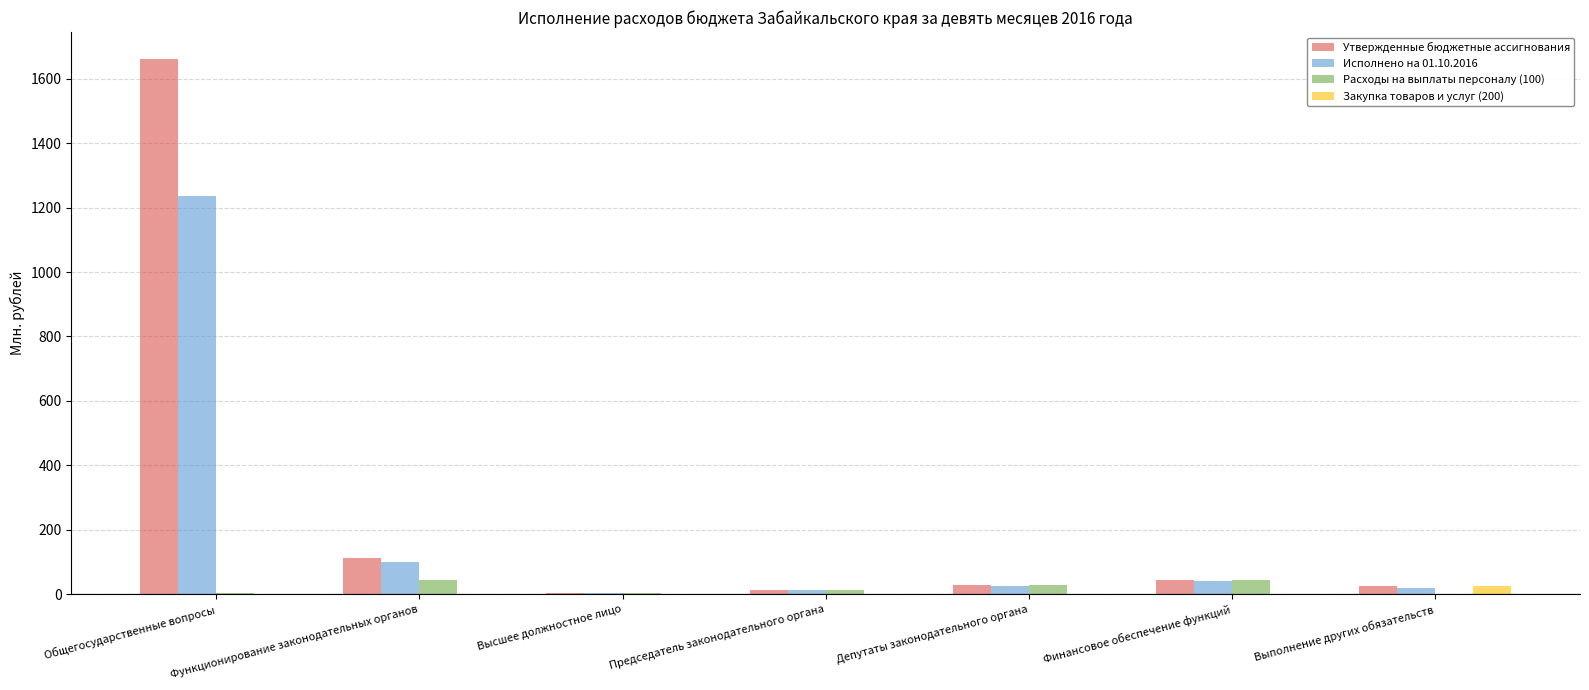

What is the average value of the Утвержденные бюджетные ассигнования series?

270.4